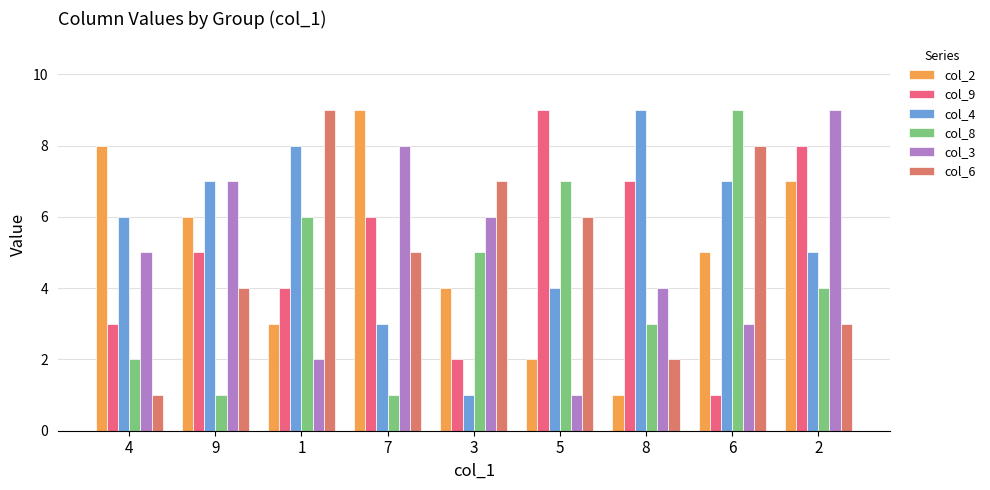

Which series has the largest range (max minus min)?

col_2